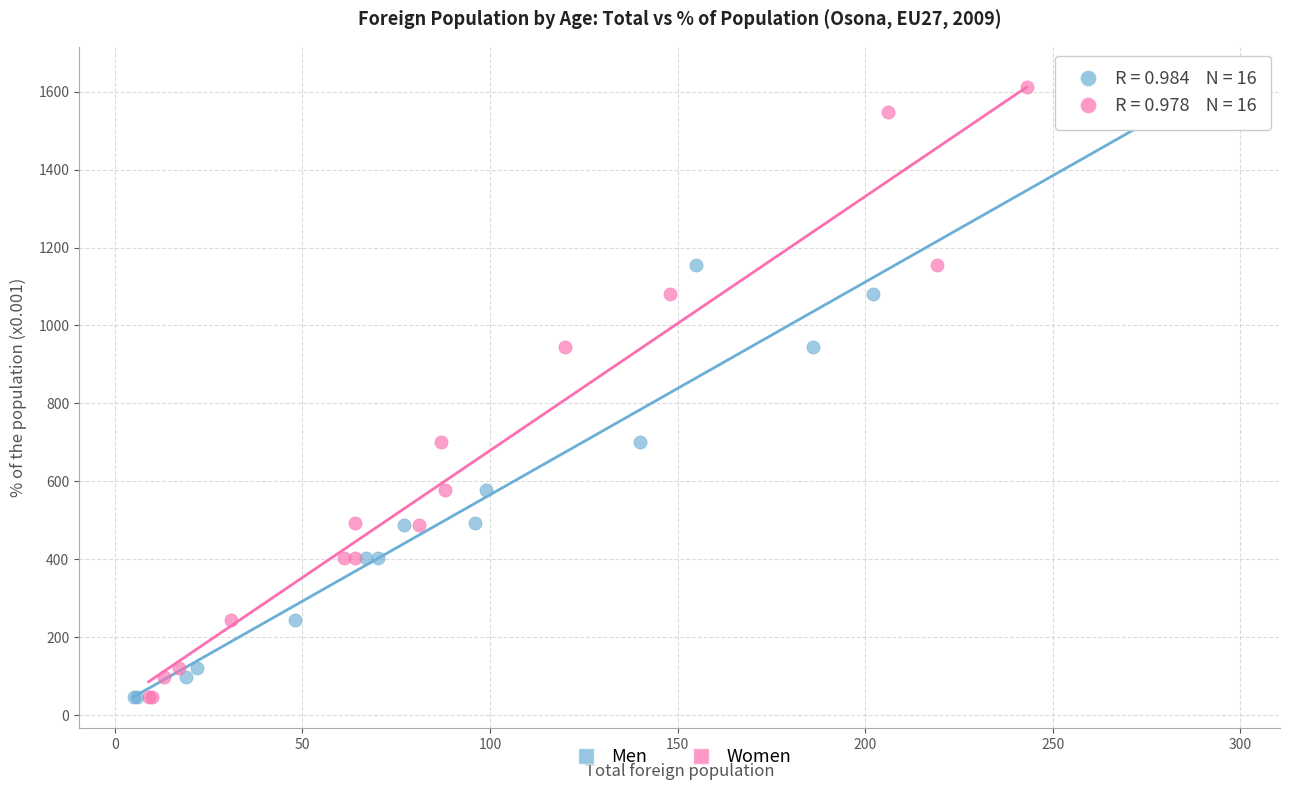

What are all the series names shown in the legend?

Men, Women